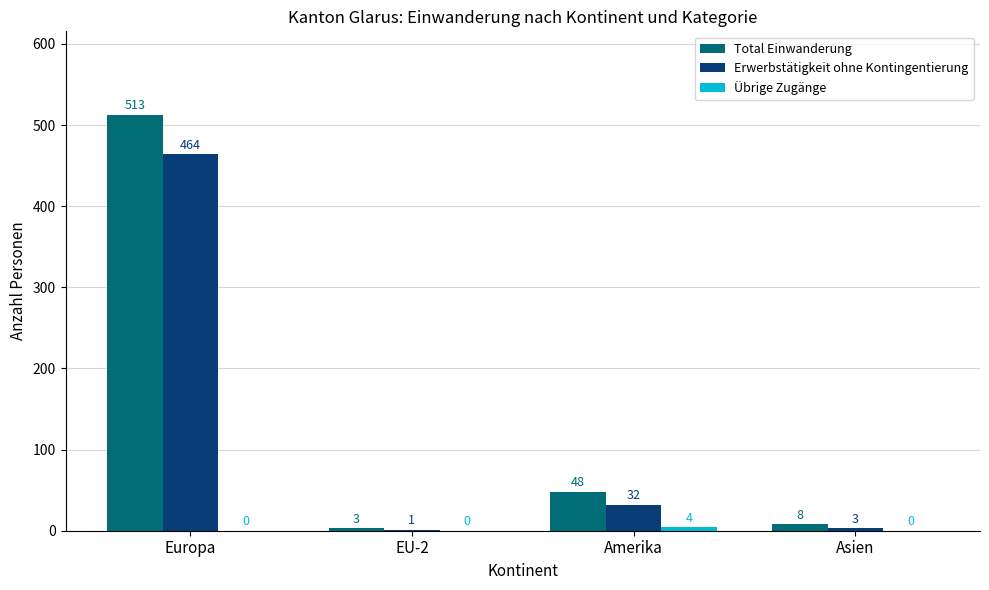

True or false: Erwerbstätigkeit ohne Kontingentierung has a value of 51 at Amerika.

False